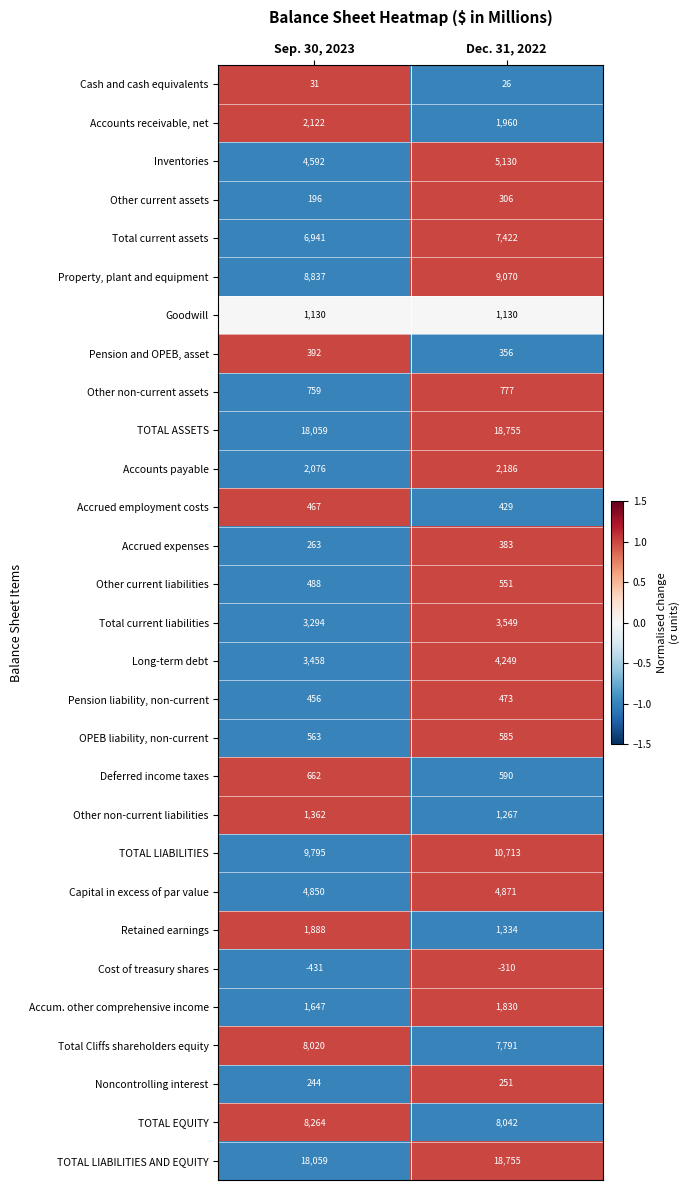

What is the difference between the Other current assets values at Dec. 31, 2022 and Sep. 30, 2023?

110